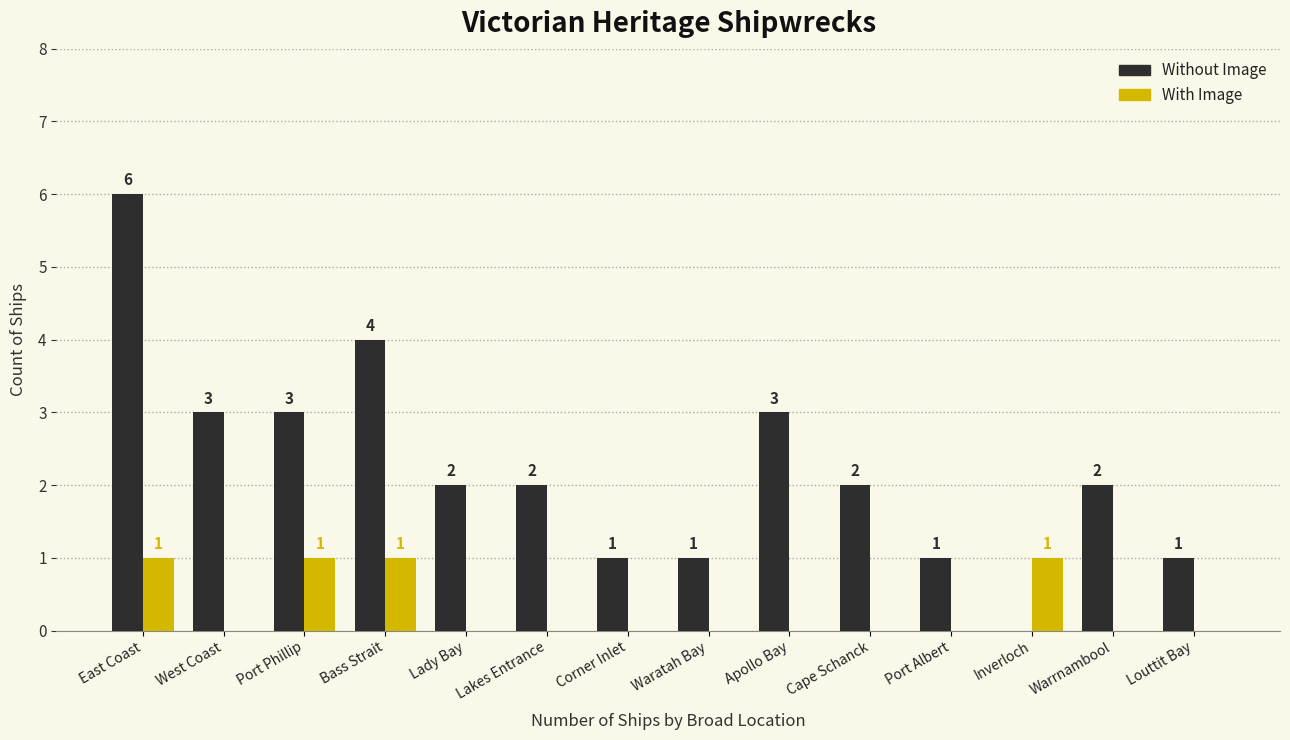

Which series has the largest total across all categories?

Without Image